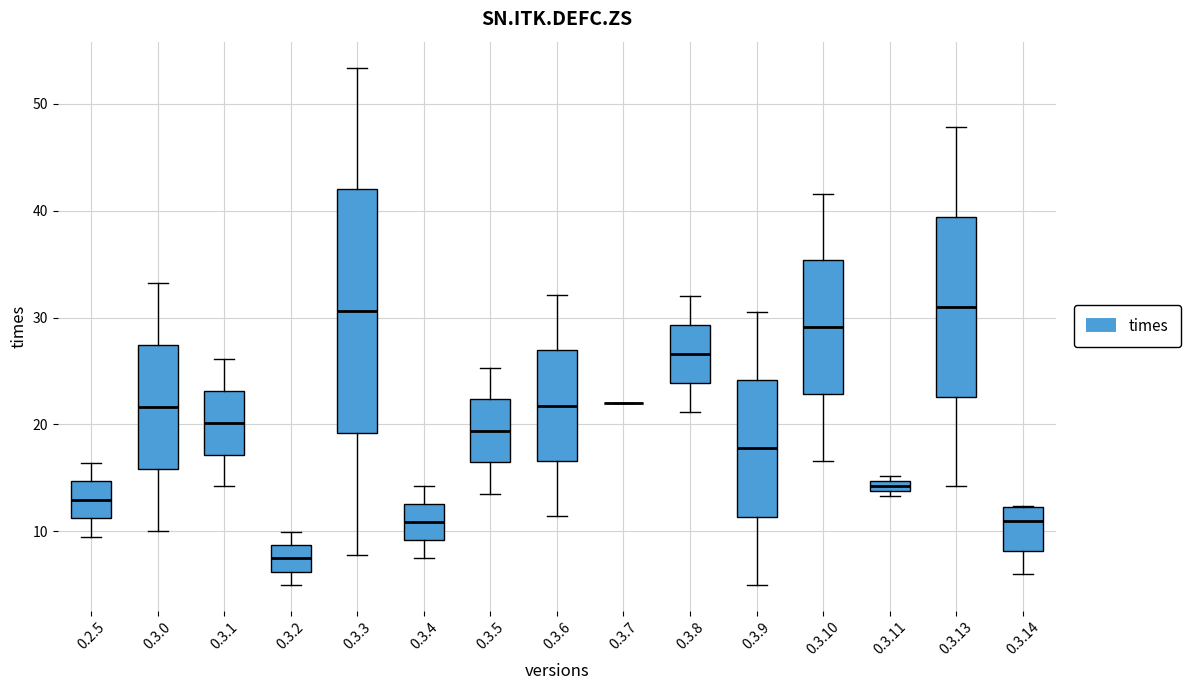

Where does the upper whisker of the box for 0.3.2 end on the y-axis? The values are not printed on the chart, so give them approximately, as read against the axis.

10